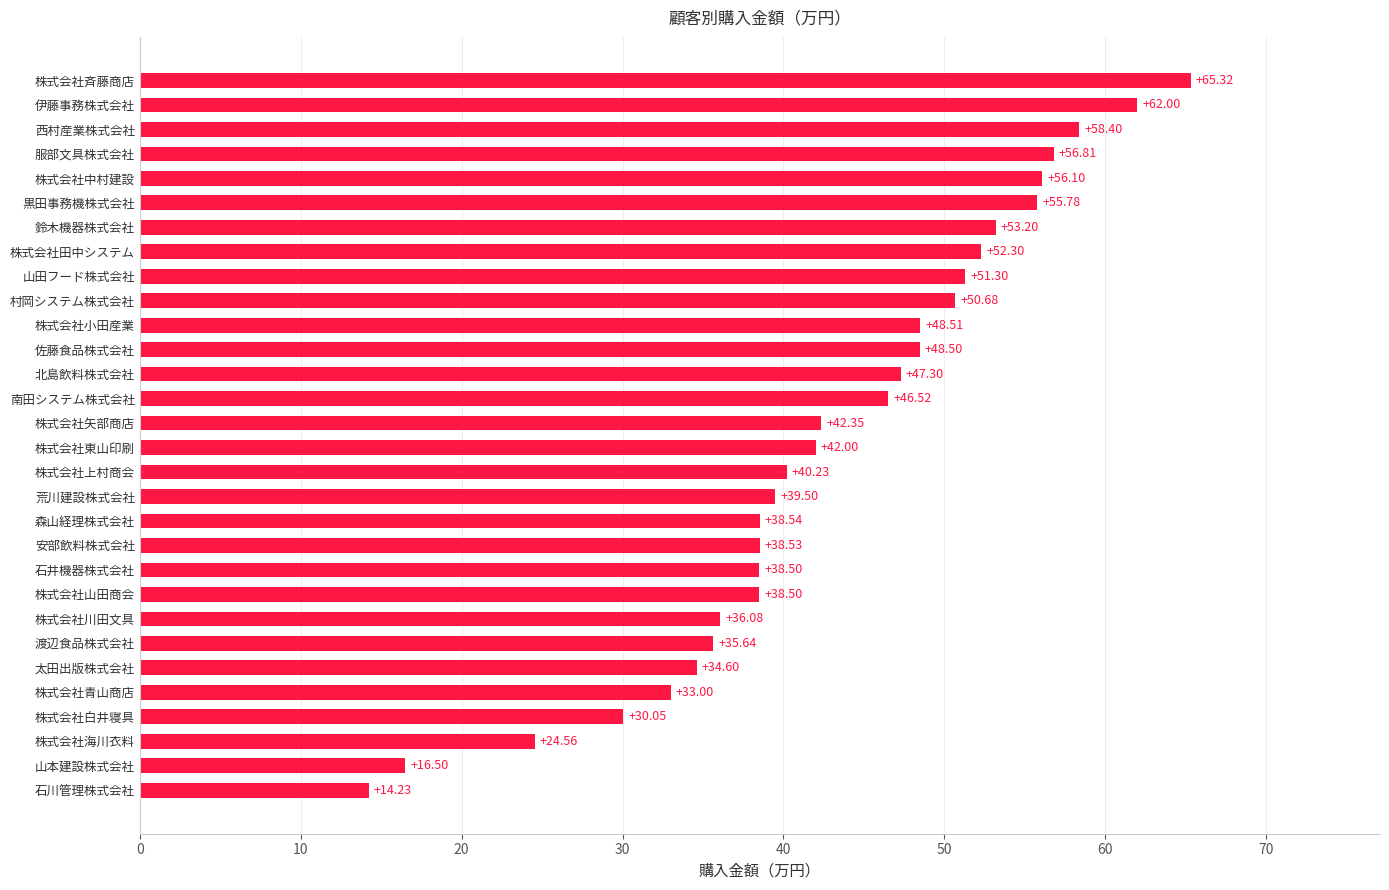

Where is the data nearest to the value 39?

森山経理株式会社